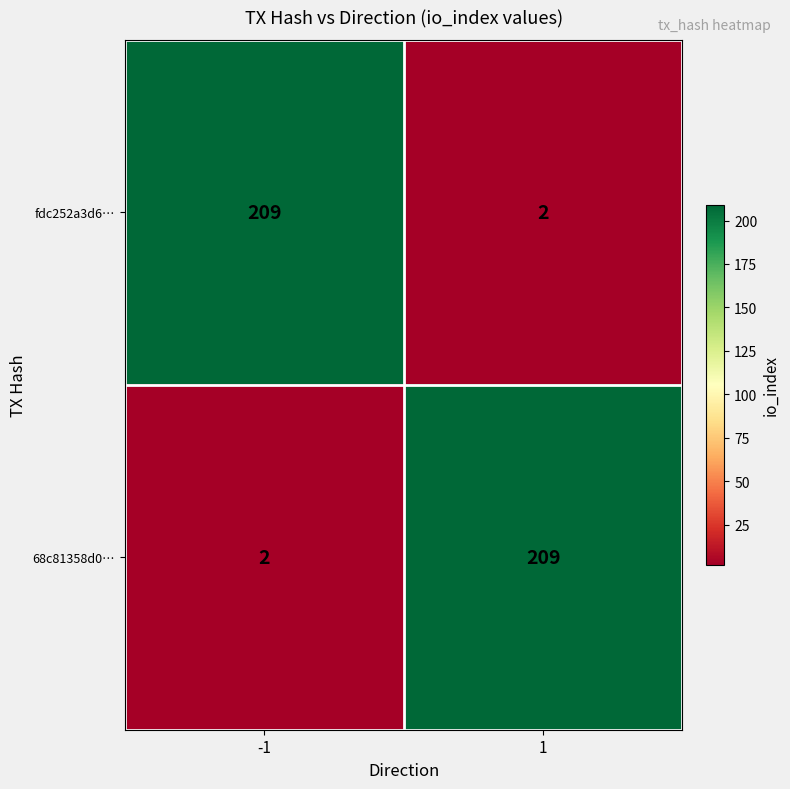

What is the total value across all series at -1?

211